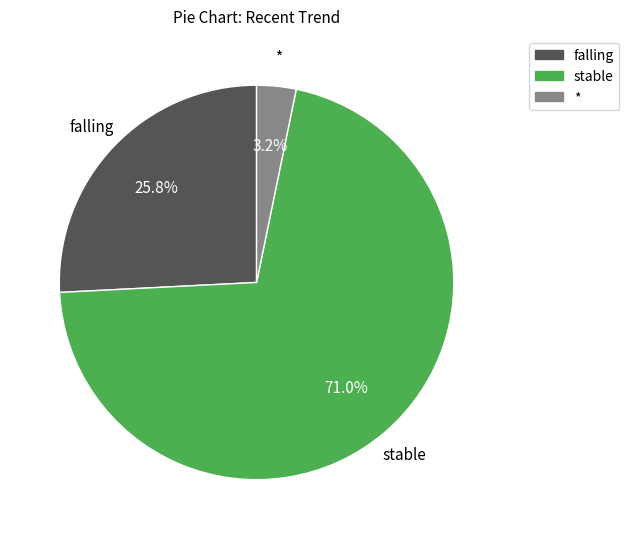

Does stable account for over 50% of the chart?

Yes